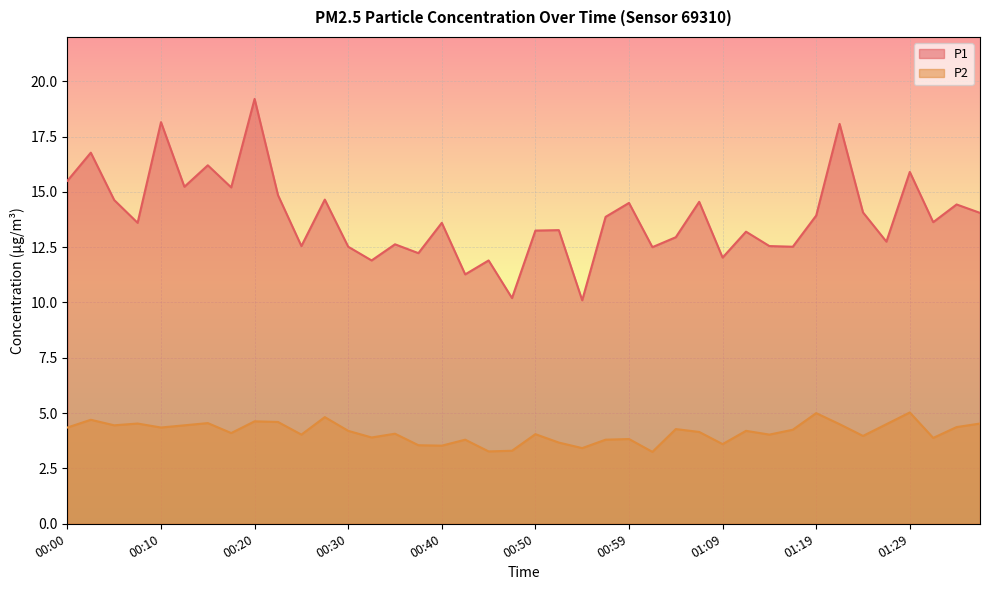

Where does the P2 series first go above 4?

00:00